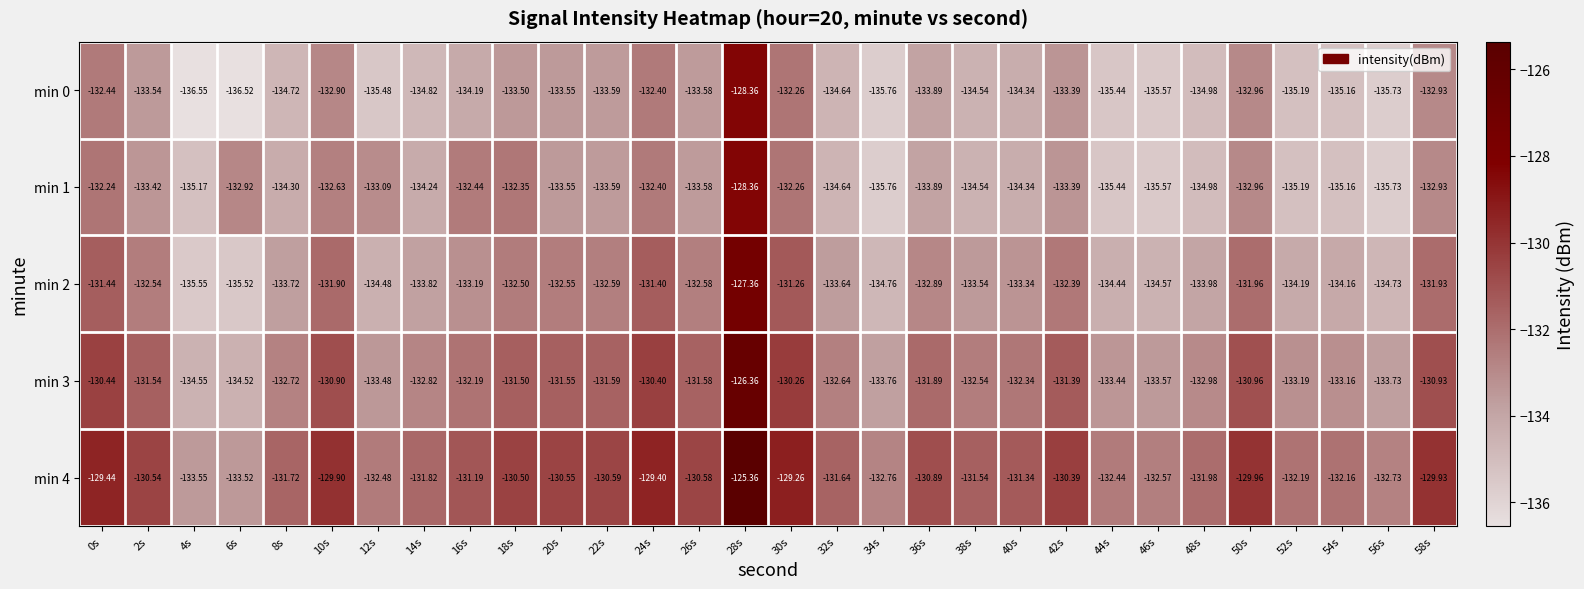

Is the value of min 2 at 38s greater than the value of min 3 at 10s?

No